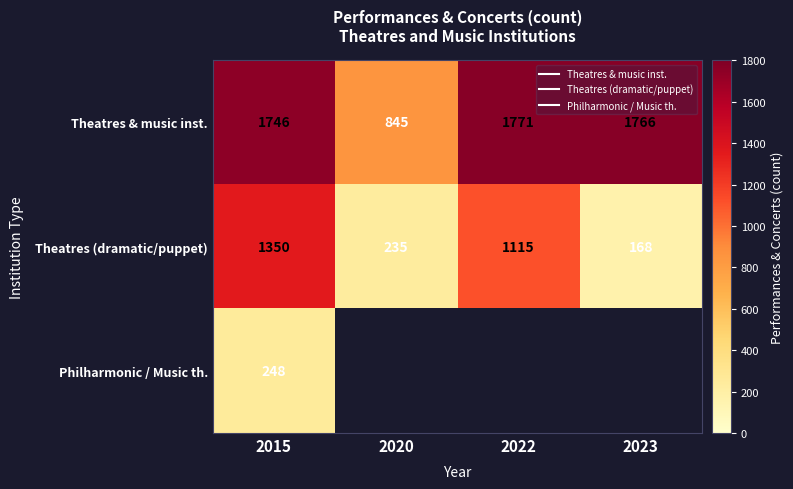

Rank the categories by Philharmonic / Music th. value from lowest to highest.

2020, 2022, 2023, 2015